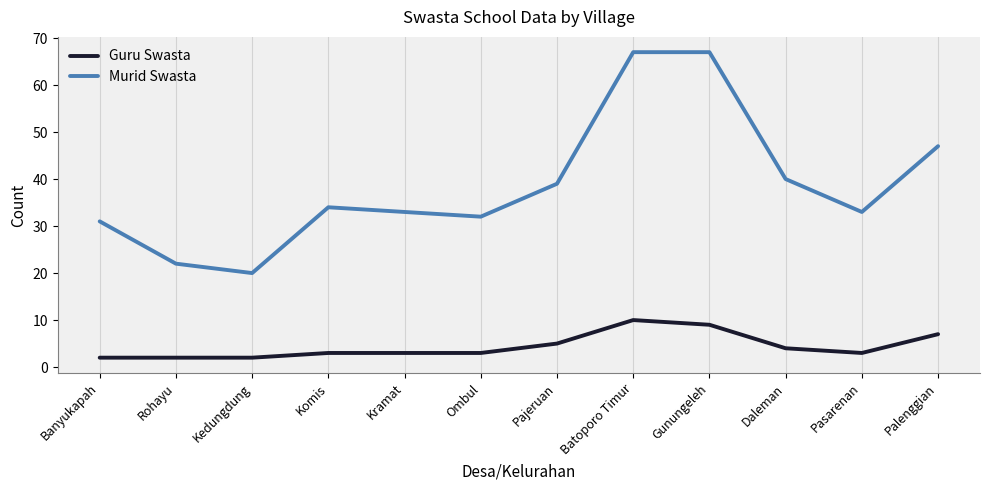

Rank the series by their average value, from highest to lowest.

Murid Swasta, Guru Swasta